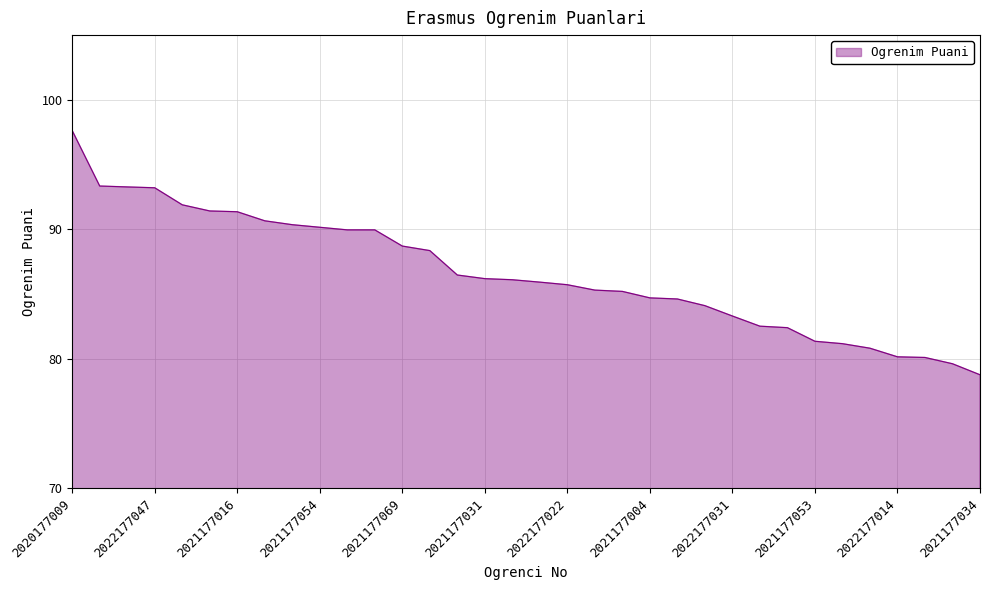

What is the minimum value shown in the chart?

78.8